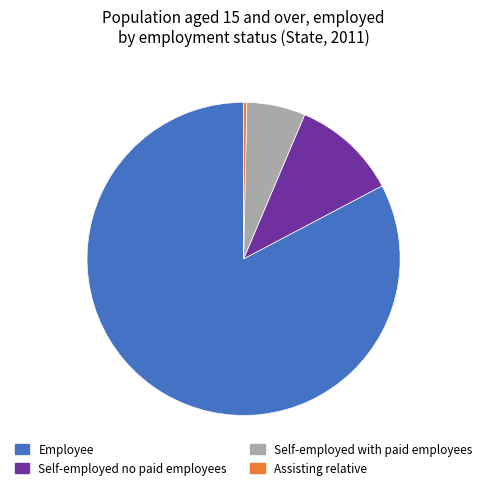

Count the number of slices in the pie.

4